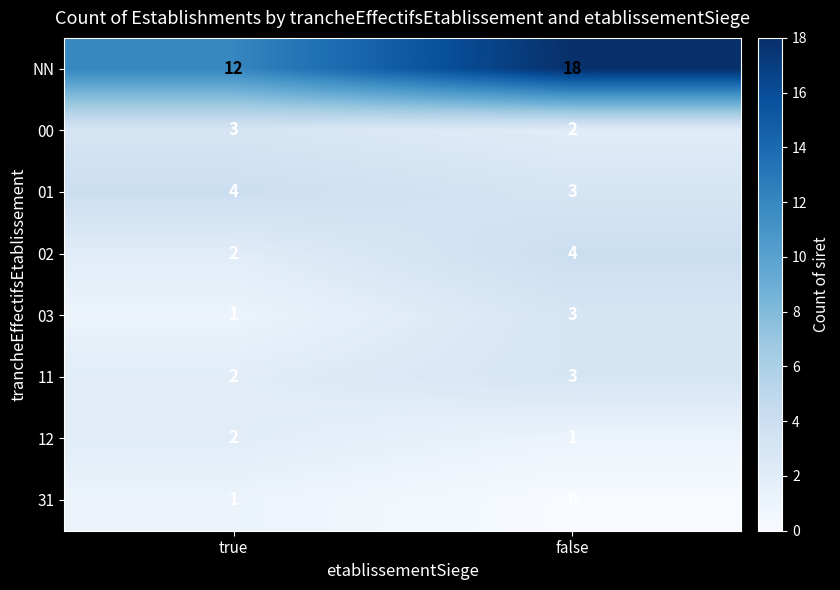

What is the total value across all series at true?

27